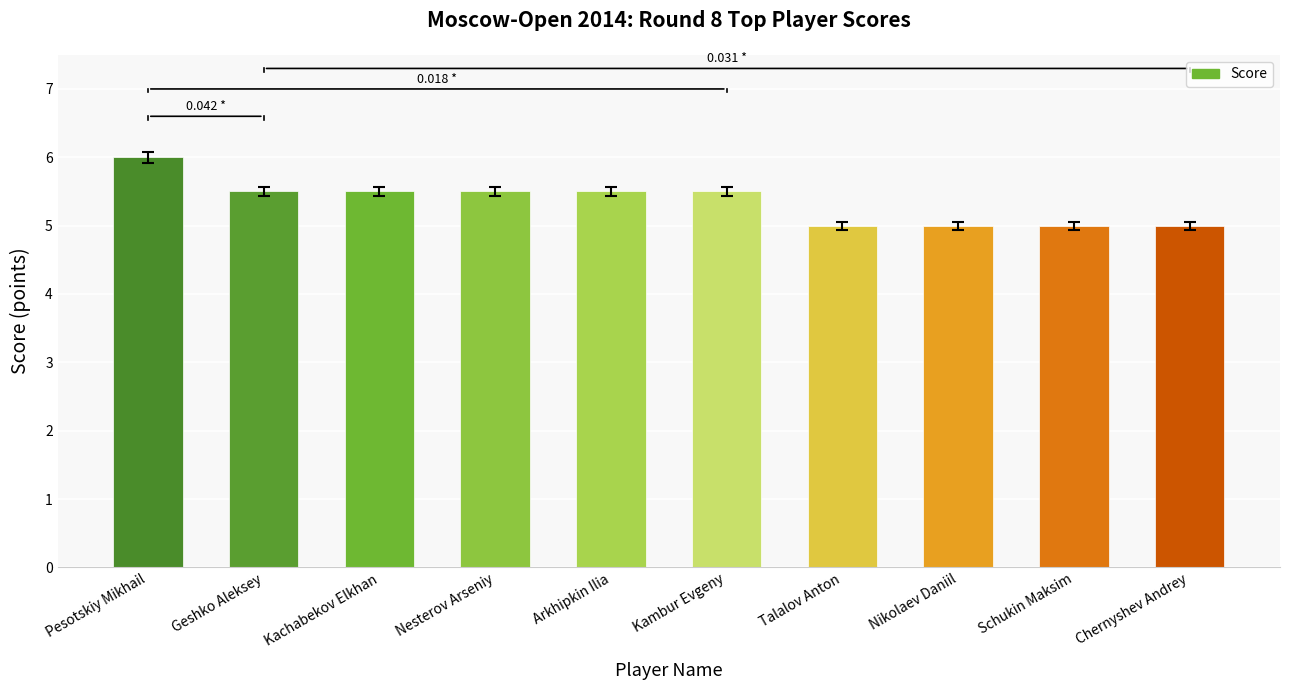

What is the label of the 9th bar from the left?

Schukin Maksim